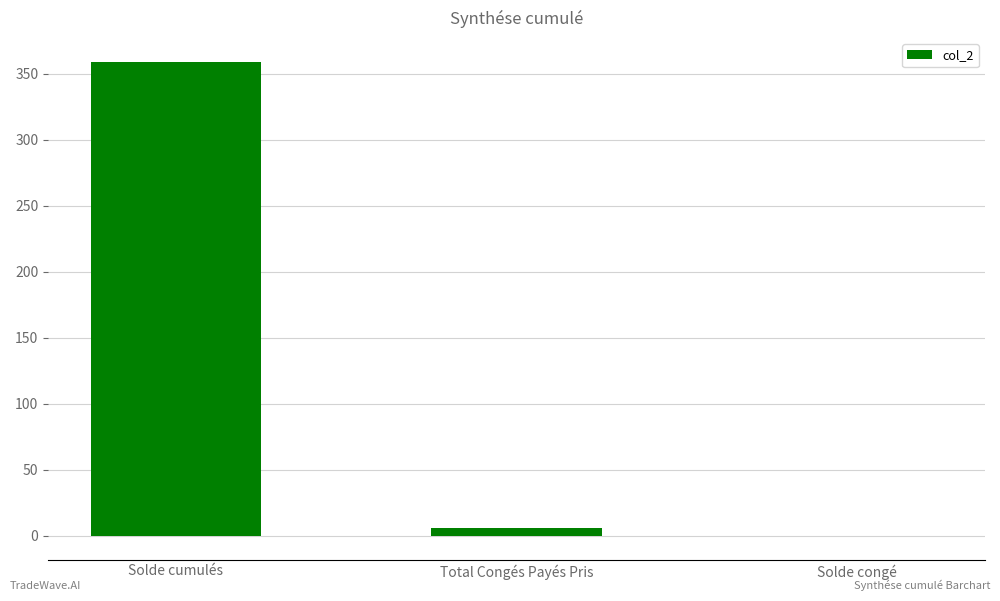

What is the change in value from Solde cumulés to Total Congés Payés Pris?

-353.7